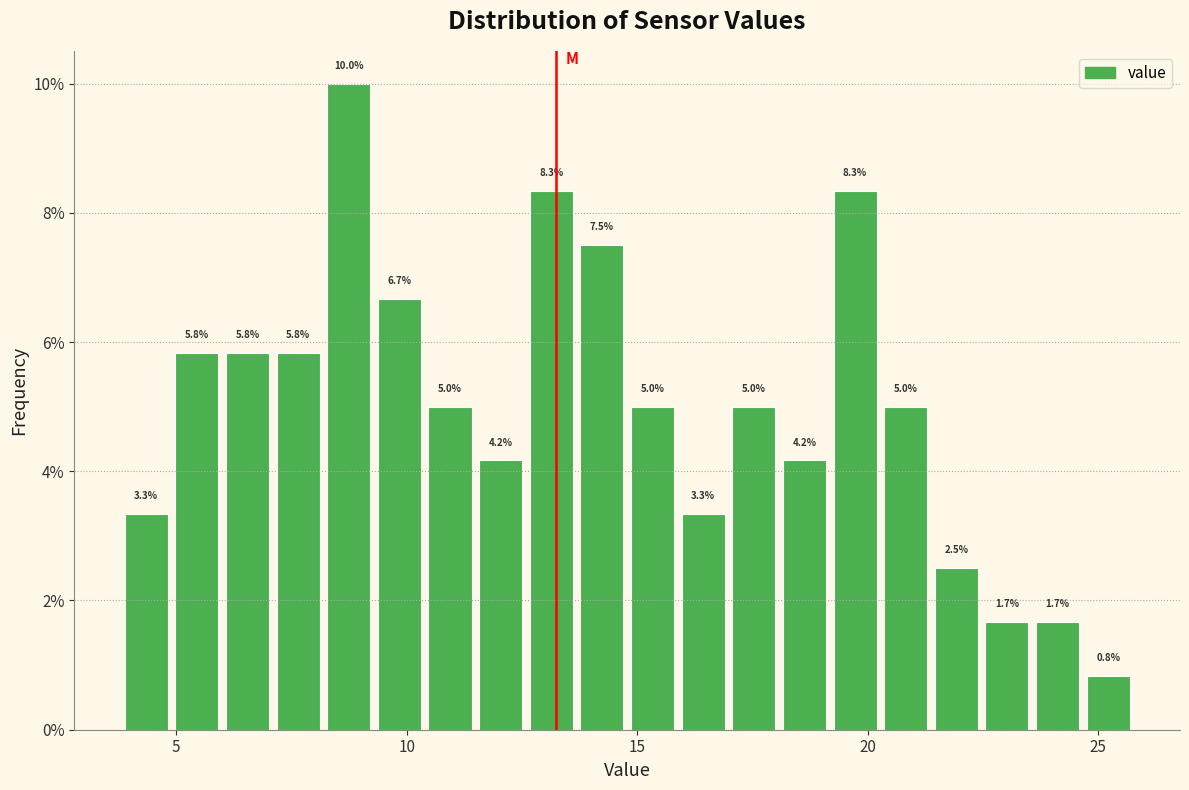

Around what value on the x-axis is the tallest bar? Give the approximate position of its centre, as read against the axis.

8.5